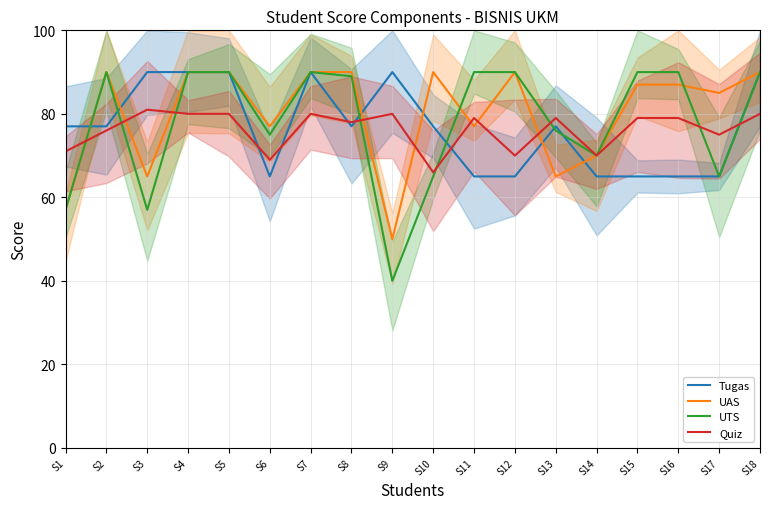

What is the difference between the highest and lowest values at S16?

25